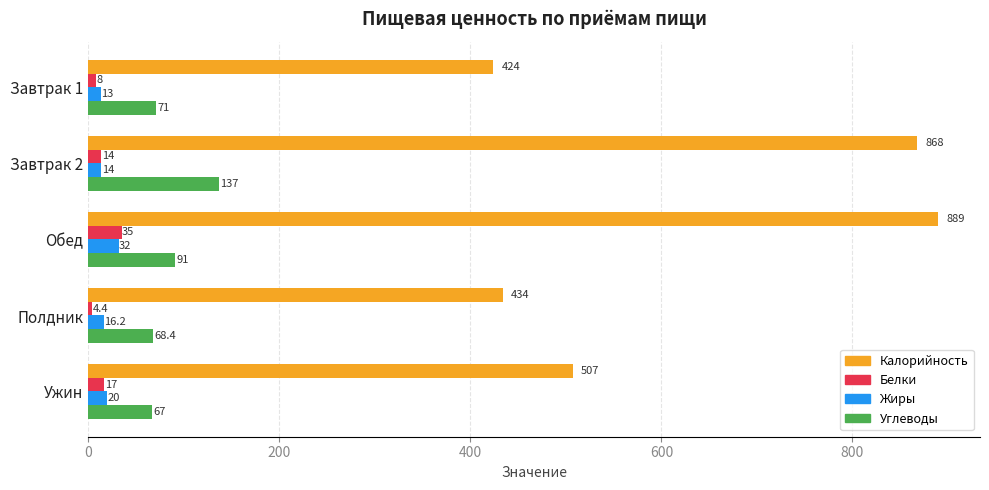

Which series has the widest spread of values?

Калорийность